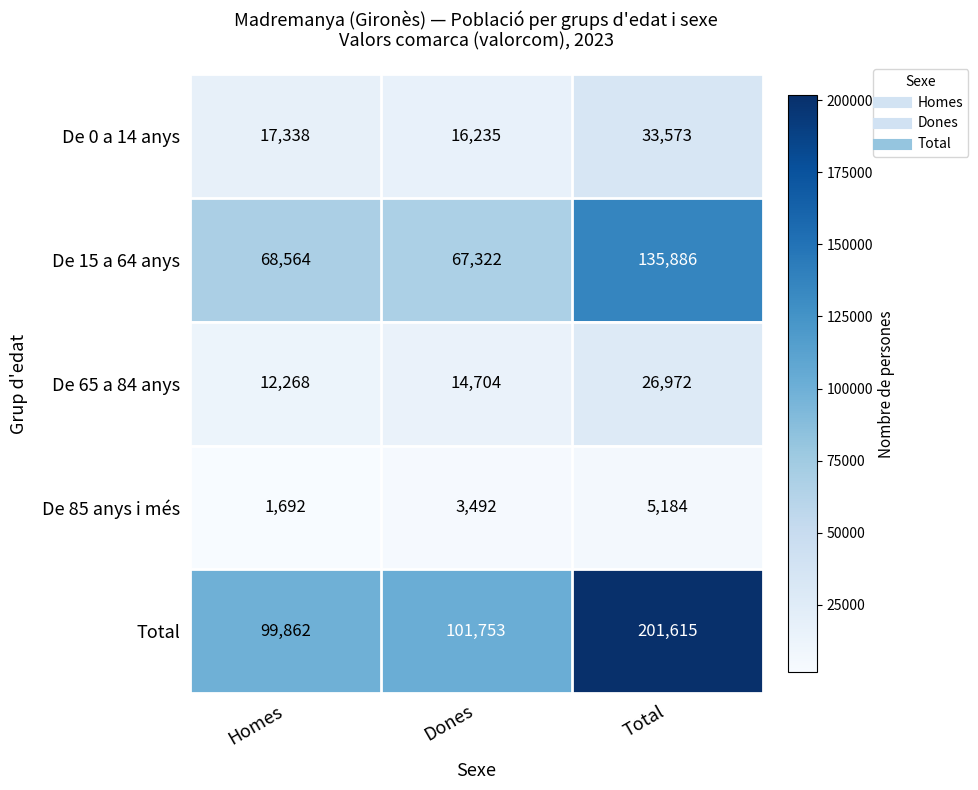

What value does the De 15 a 64 anys series have at Dones?

67322